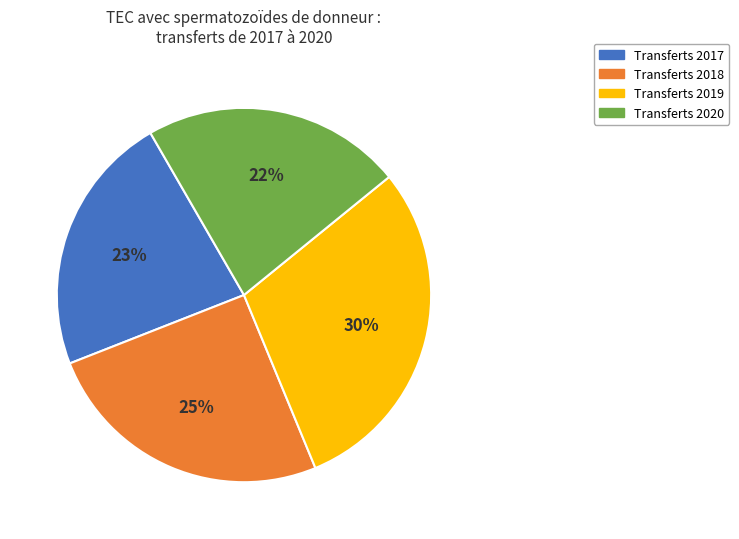

To the nearest percent, what percentage of the pie is Transferts 2020?

22%